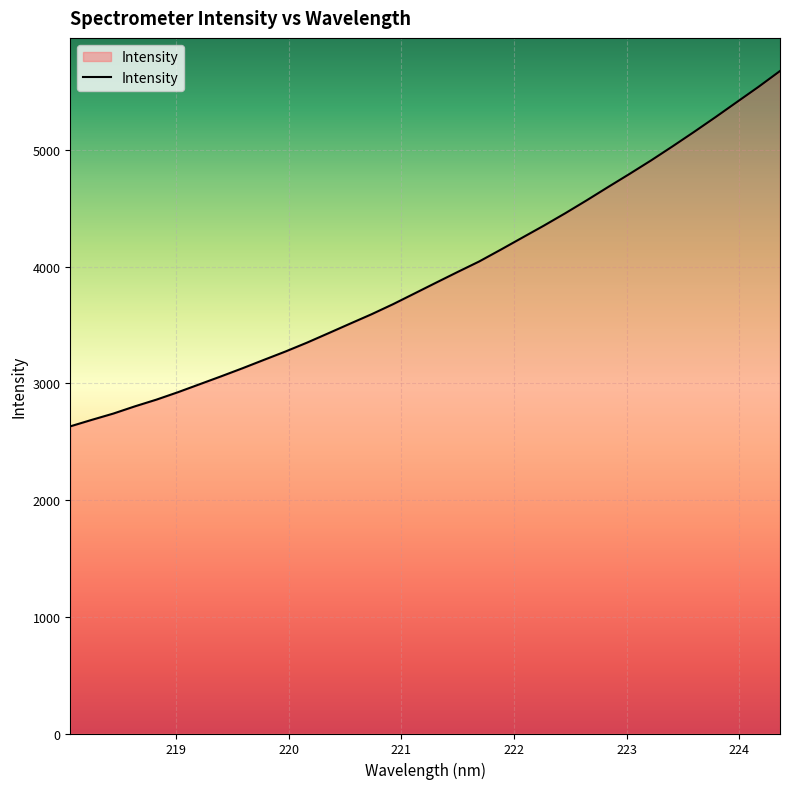

True or false: there are more than 1 points higher than both neighbors.

False